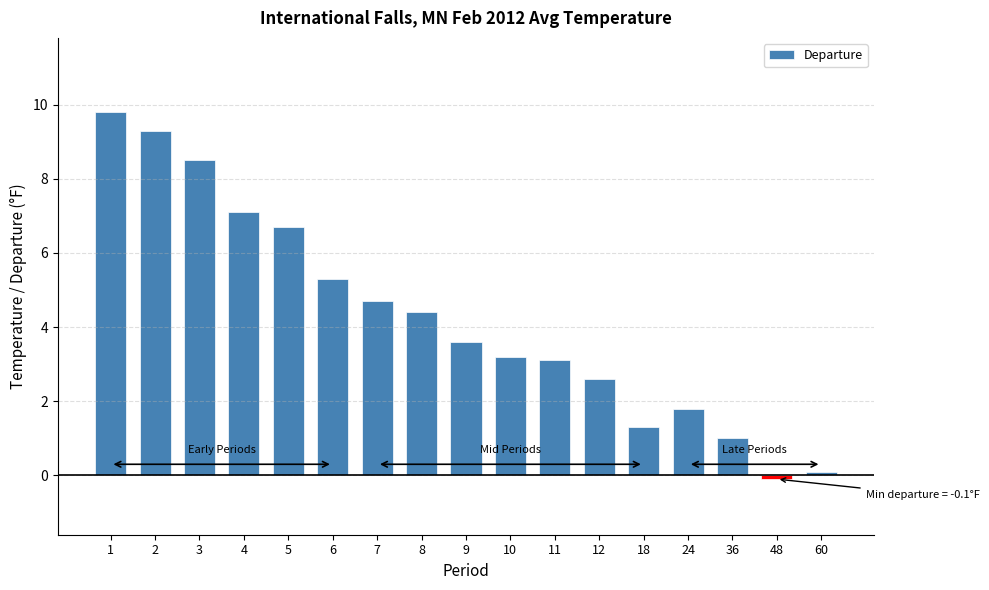

How many values are above zero?

16